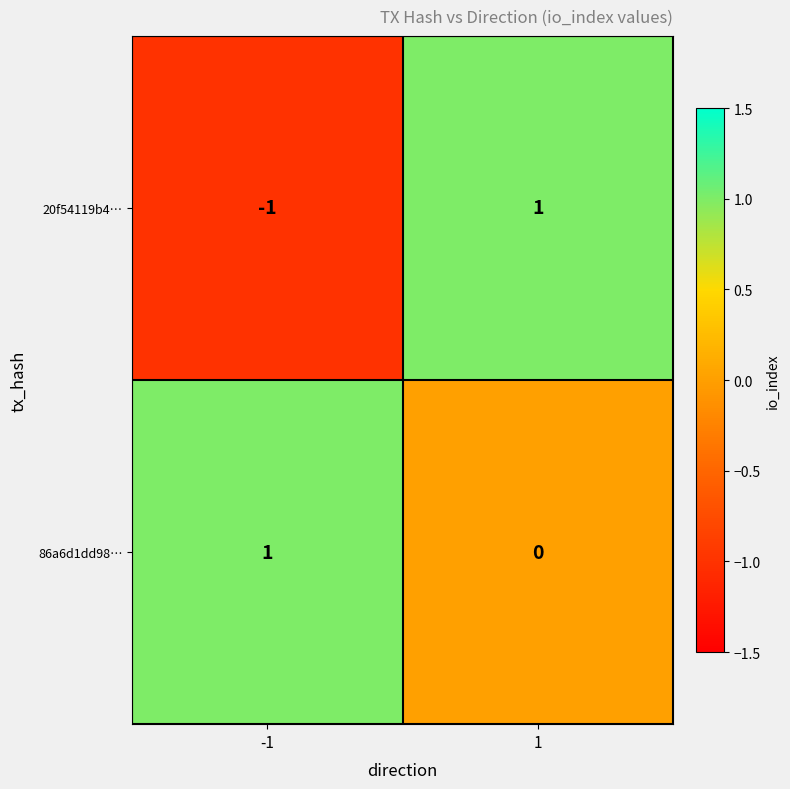

Is it true that 20f54119b4… equals 1 at 1?

True